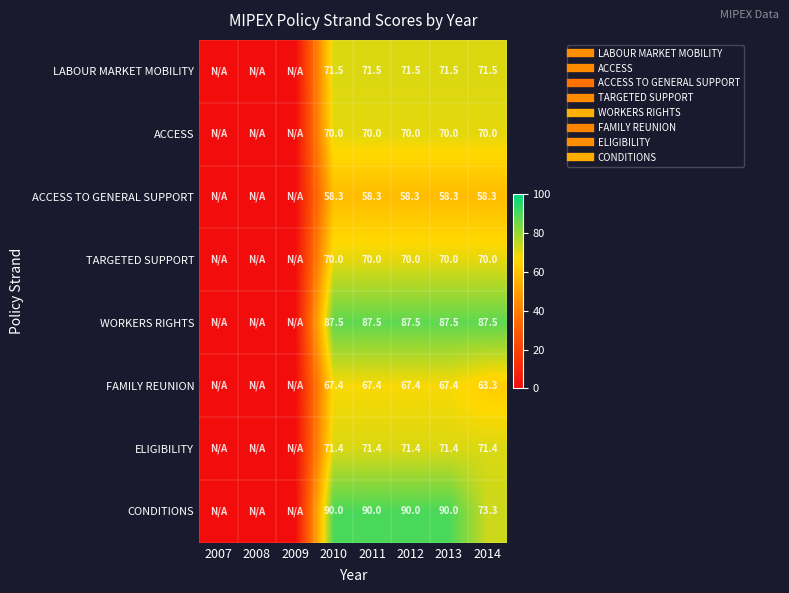

Which series has the widest spread of values?

CONDITIONS